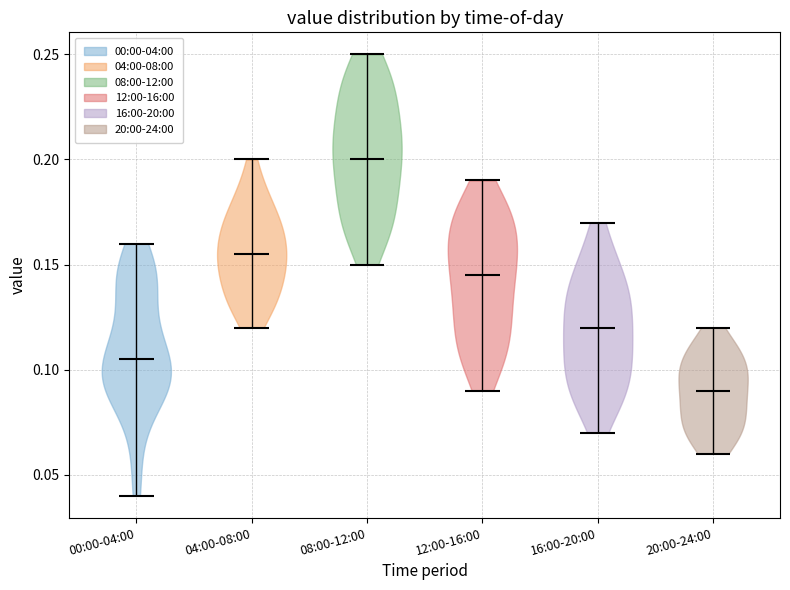

What is the lowest point the violin for 04:00-08:00 reaches on the y-axis? The values are not printed on the chart, so give them approximately, as read against the axis.

0.120